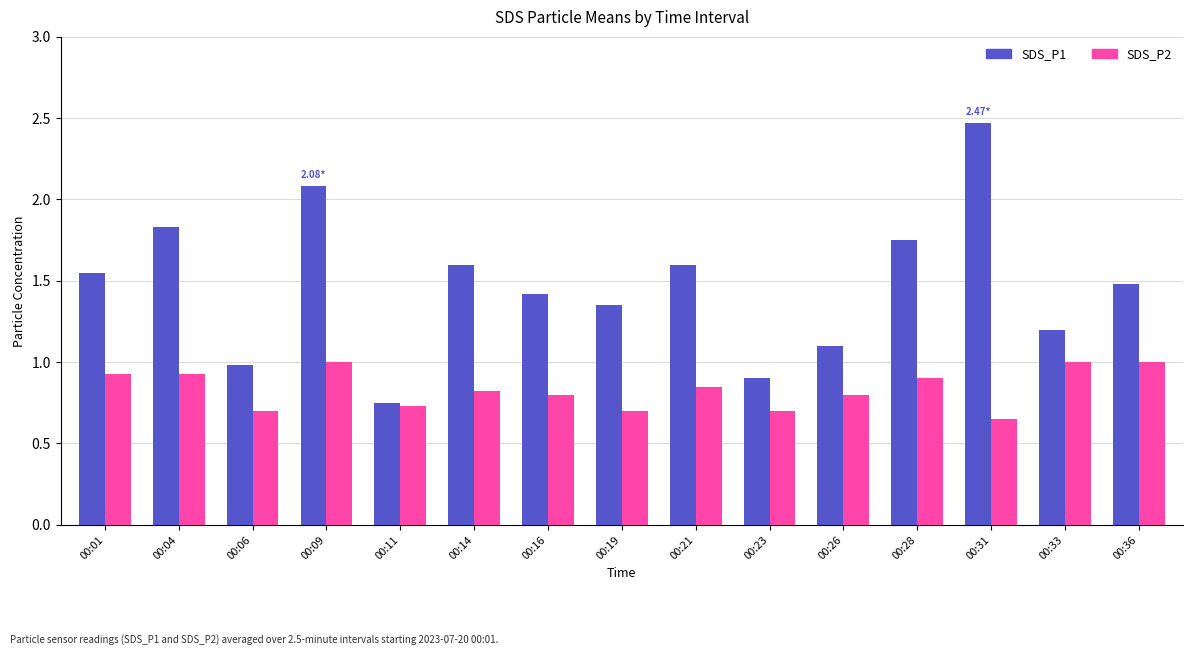

What is the sum of all SDS_P1 values?

22.1